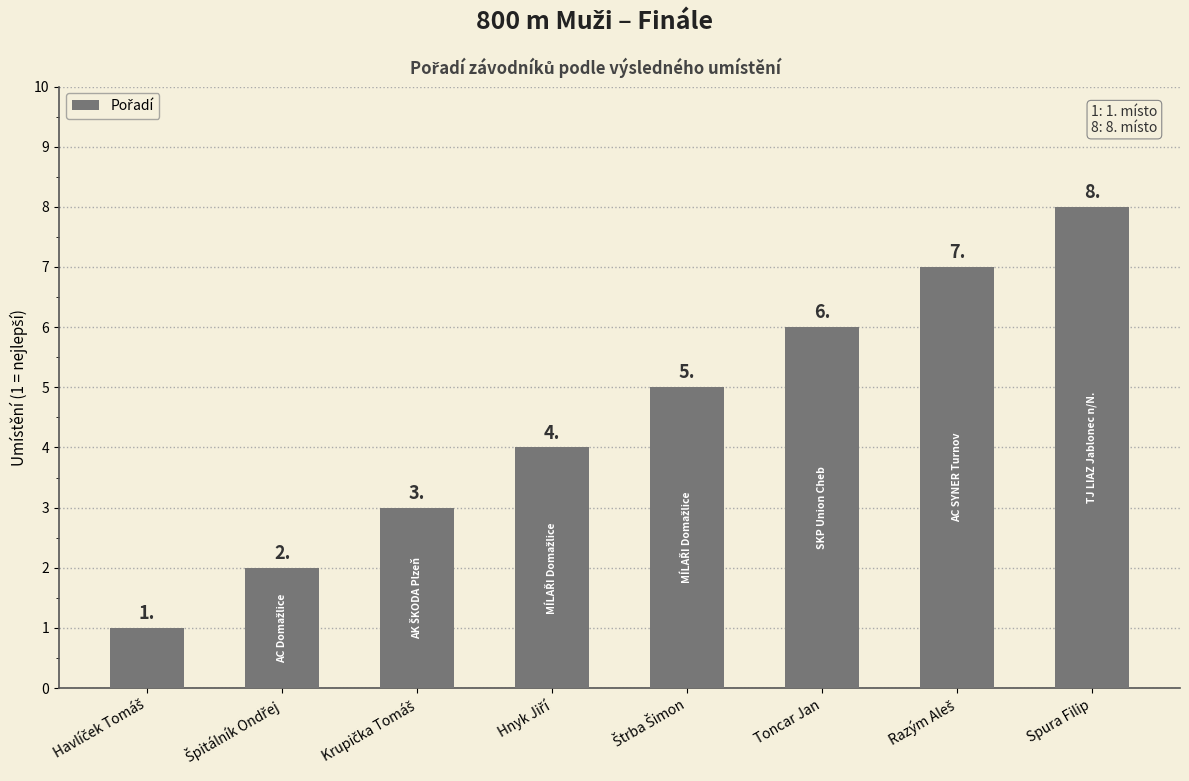

What is the value of the 8th bar from the left?

8